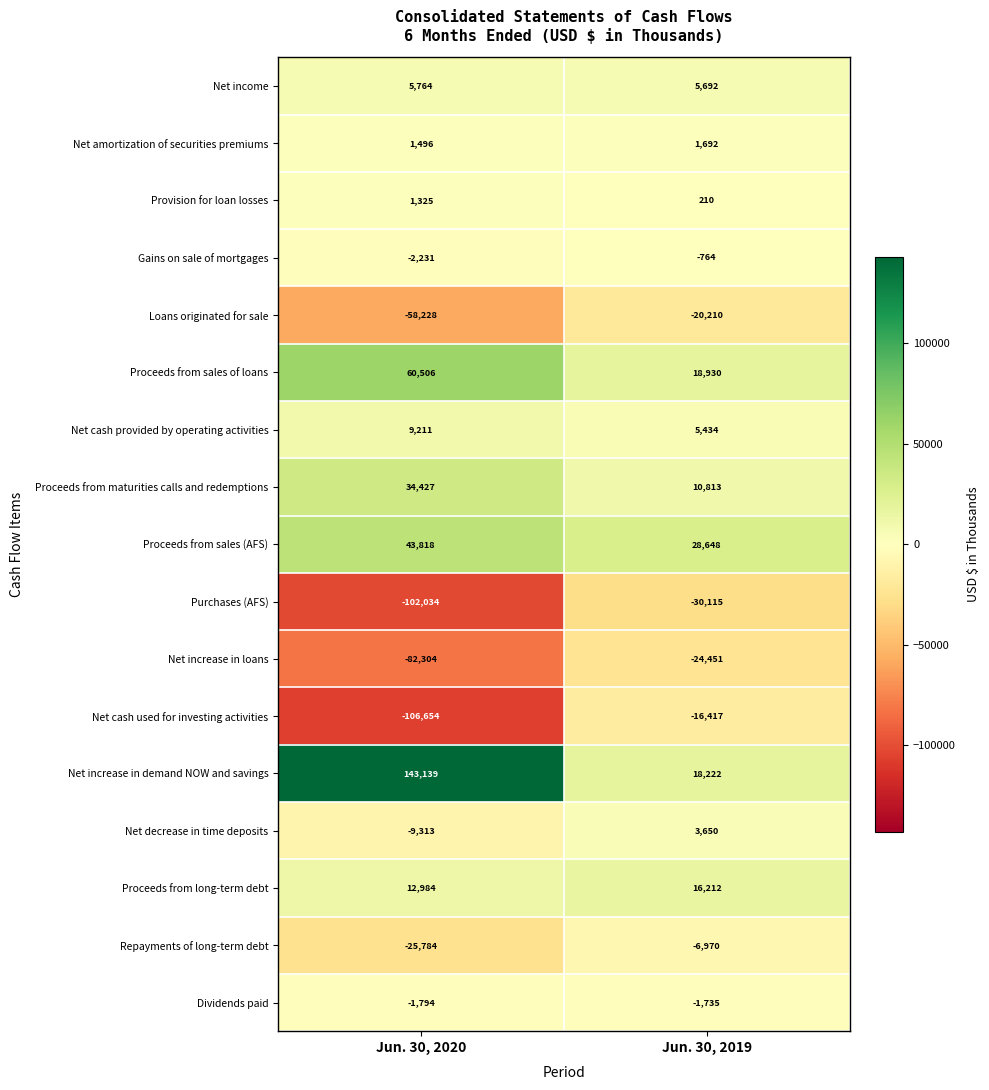

What is the total value across all series at Jun. 30, 2020?

-75672